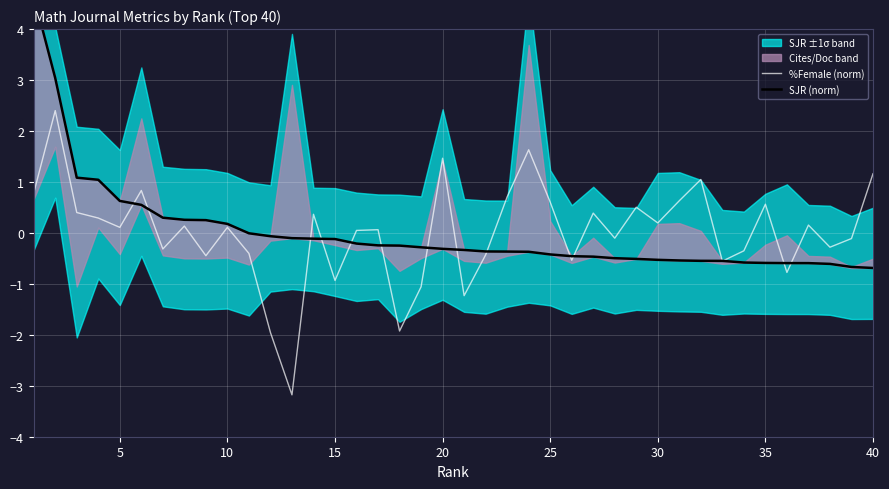

Reading right to left, list all the values displayed in this chart.

%Female (norm): 1.2	-0.1	-0.3	0.2	-0.8	0.6	-0.4	-0.6	1.0	0.6	0.2	0.5	-0.1	0.4	-0.5	0.6	1.6	0.7	-0.4	-1.2	1.5	-1.1	-1.9	0.1	0.0	-0.9	0.4	-3.2	-2.0	-0.4	0.1	-0.4	0.1	-0.3	0.8	0.1	0.3	0.4	2.4	0.8
SJR (norm): -0.7	-0.7	-0.6	-0.6	-0.6	-0.6	-0.6	-0.5	-0.5	-0.5	-0.5	-0.5	-0.5	-0.5	-0.5	-0.4	-0.4	-0.4	-0.4	-0.3	-0.3	-0.3	-0.2	-0.2	-0.2	-0.1	-0.1	-0.1	-0.1	-0.0	0.2	0.3	0.3	0.3	0.6	0.6	1.0	1.1	3.0	4.7